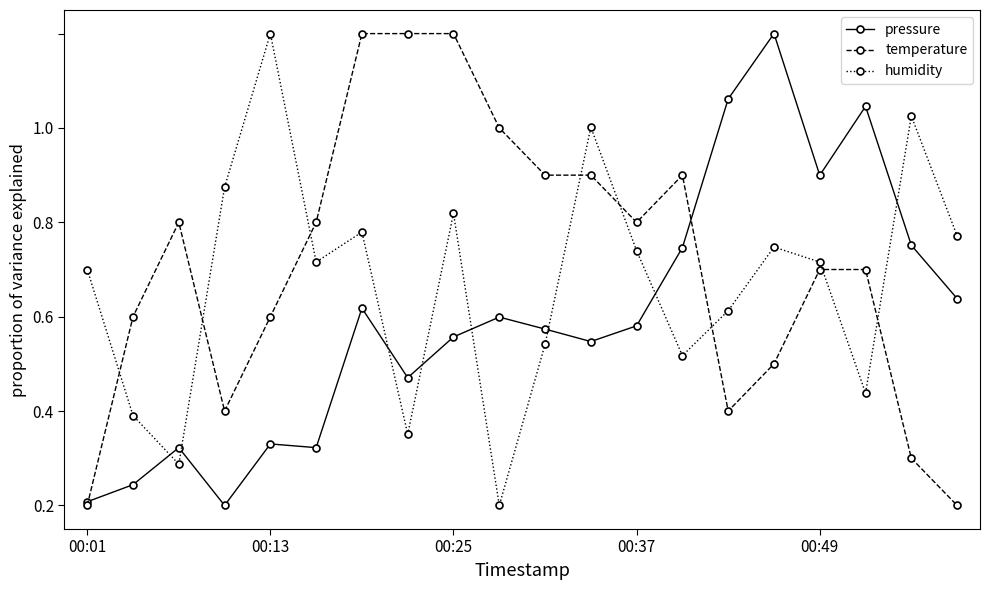

Which series has the largest total across all categories?

temperature